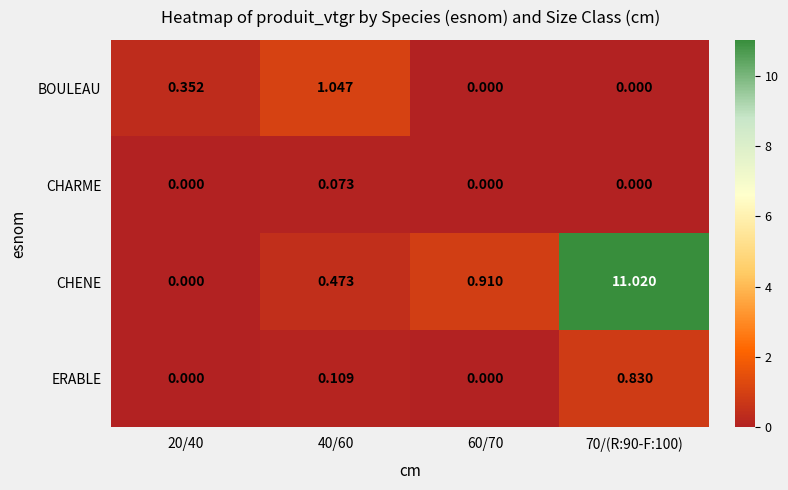

Count the number of data series in this chart.

4